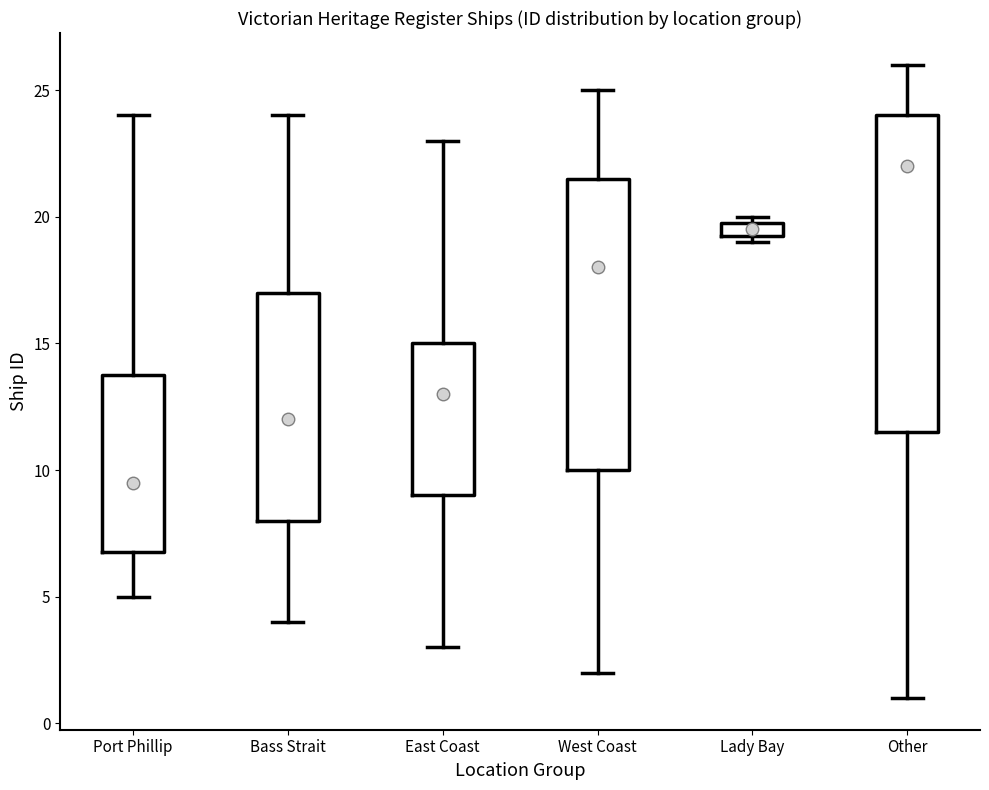

Which box has the highest median line?

Other